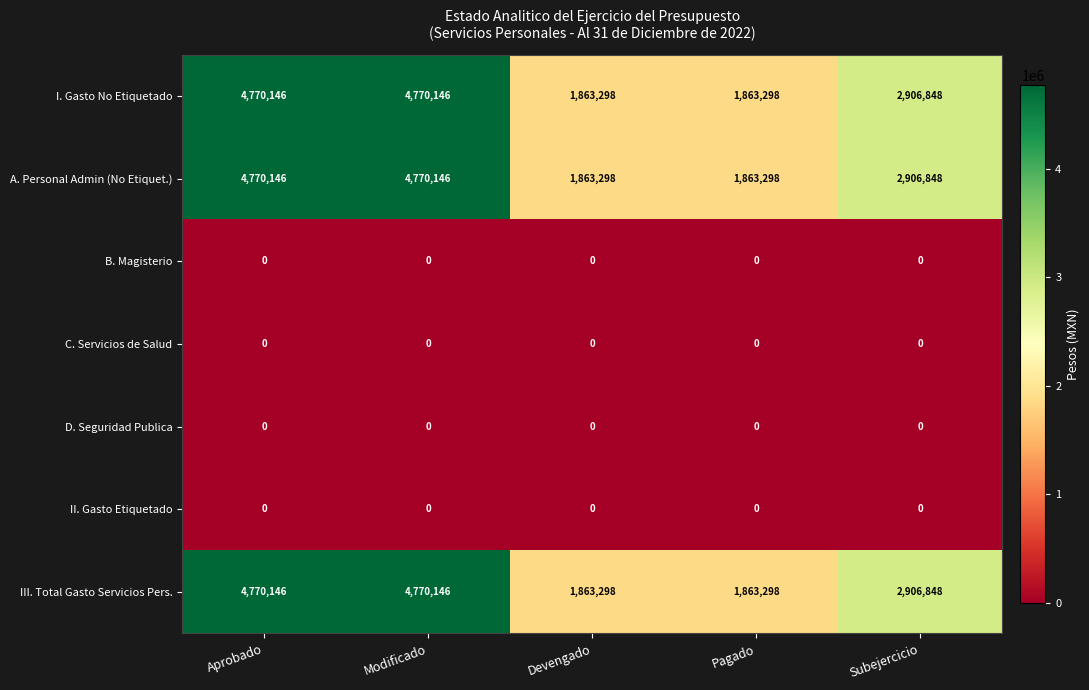

Is the value of III. Total Gasto Servicios Pers. at Modificado greater than the value of D. Seguridad Publica at Pagado?

Yes